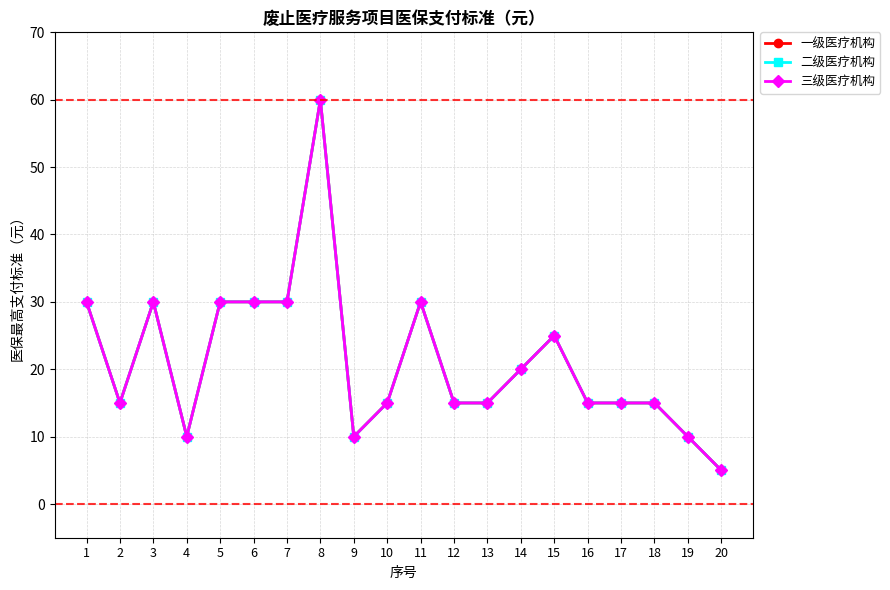

What is the value of the 三级医疗机构 point at the 20th from the left?

5